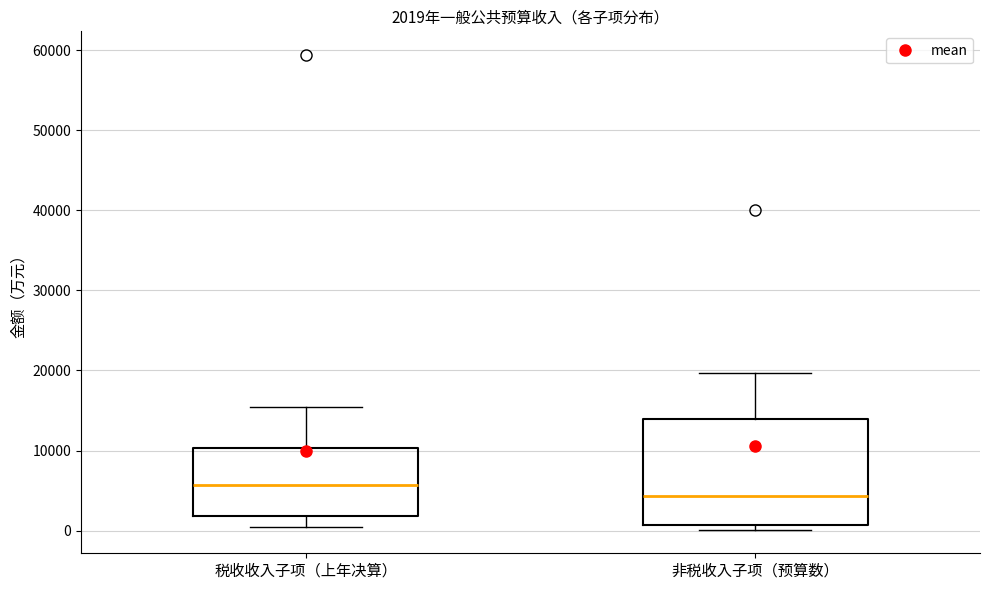

Which box has the lowest median line?

非税收入子项（预算数）